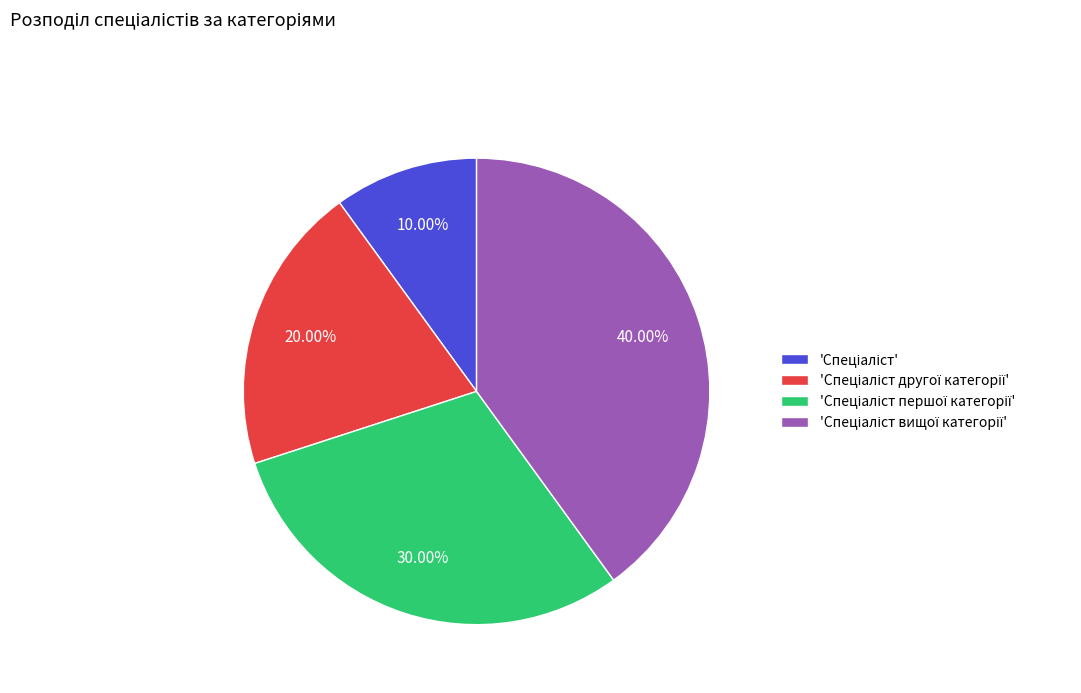

Does any single category account for the majority?

No